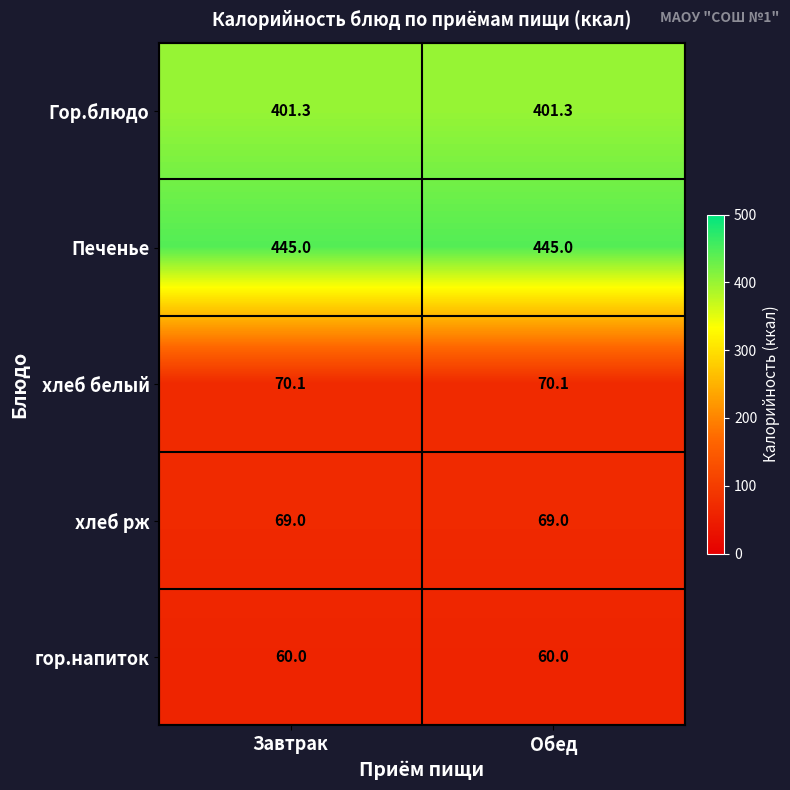

What is the total value across all series at Обед?

1045.4